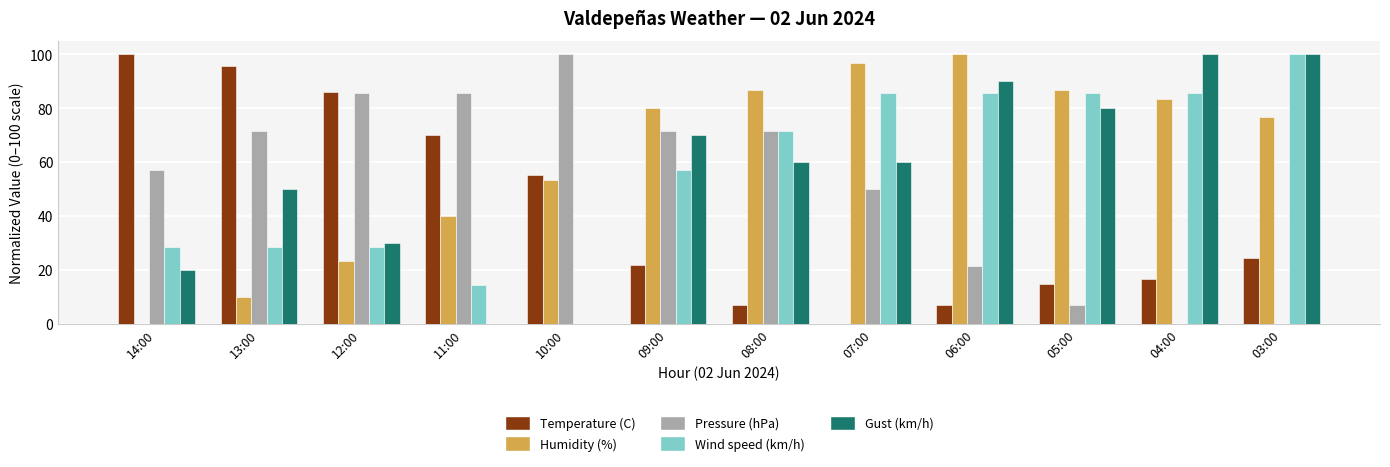

What is the maximum value for Humidity (%)?

100.0